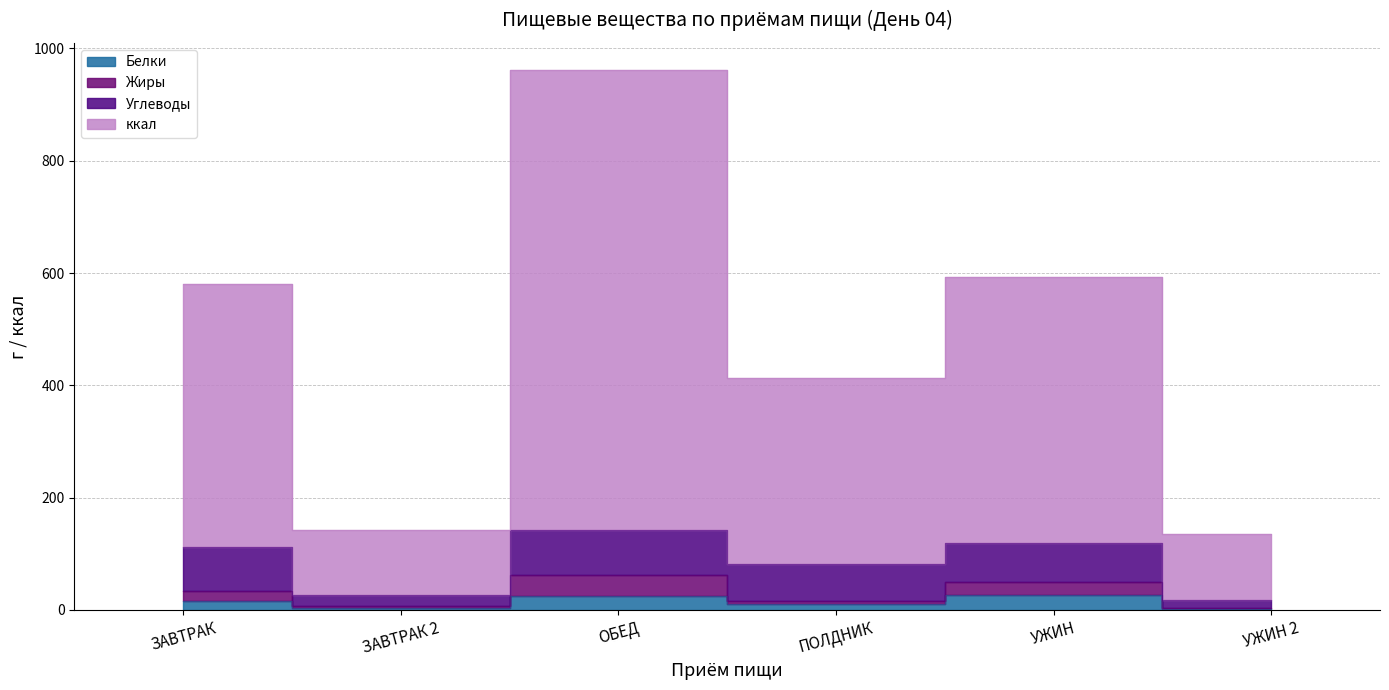

Does the chart have visible grid lines?

Yes